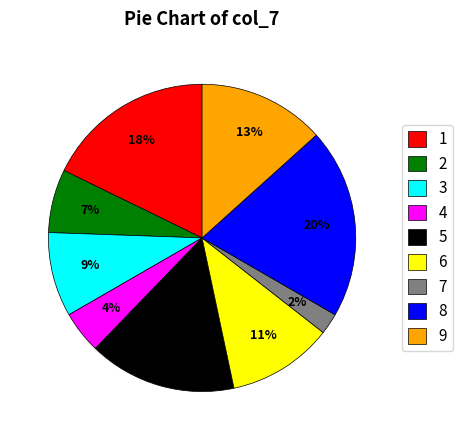

The 9 slice represents 28% of the pie. True or false?

False